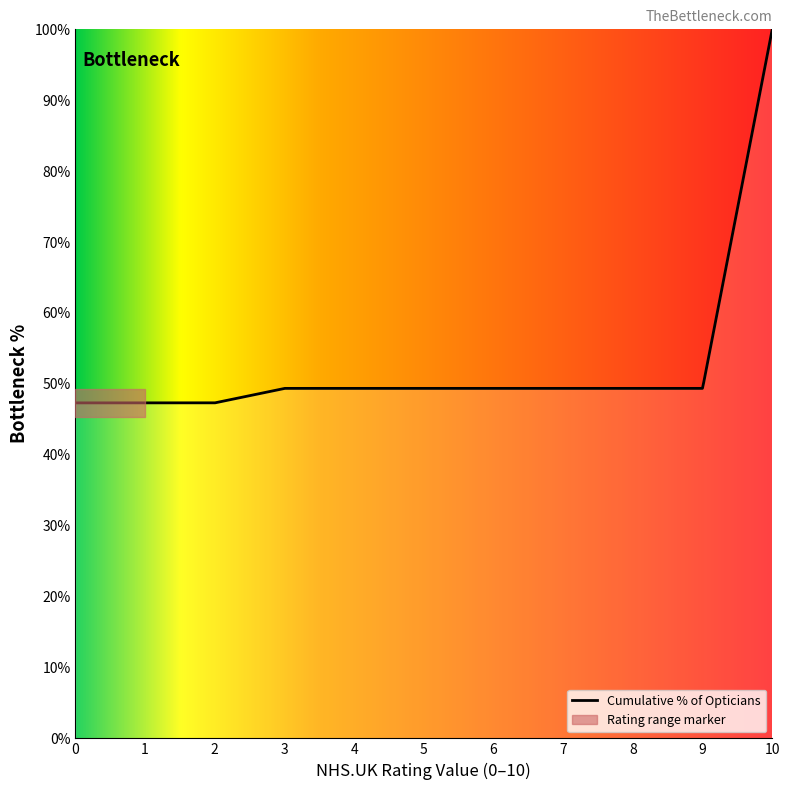

What is the minimum value for Cumulative % of Opticians?

47.3